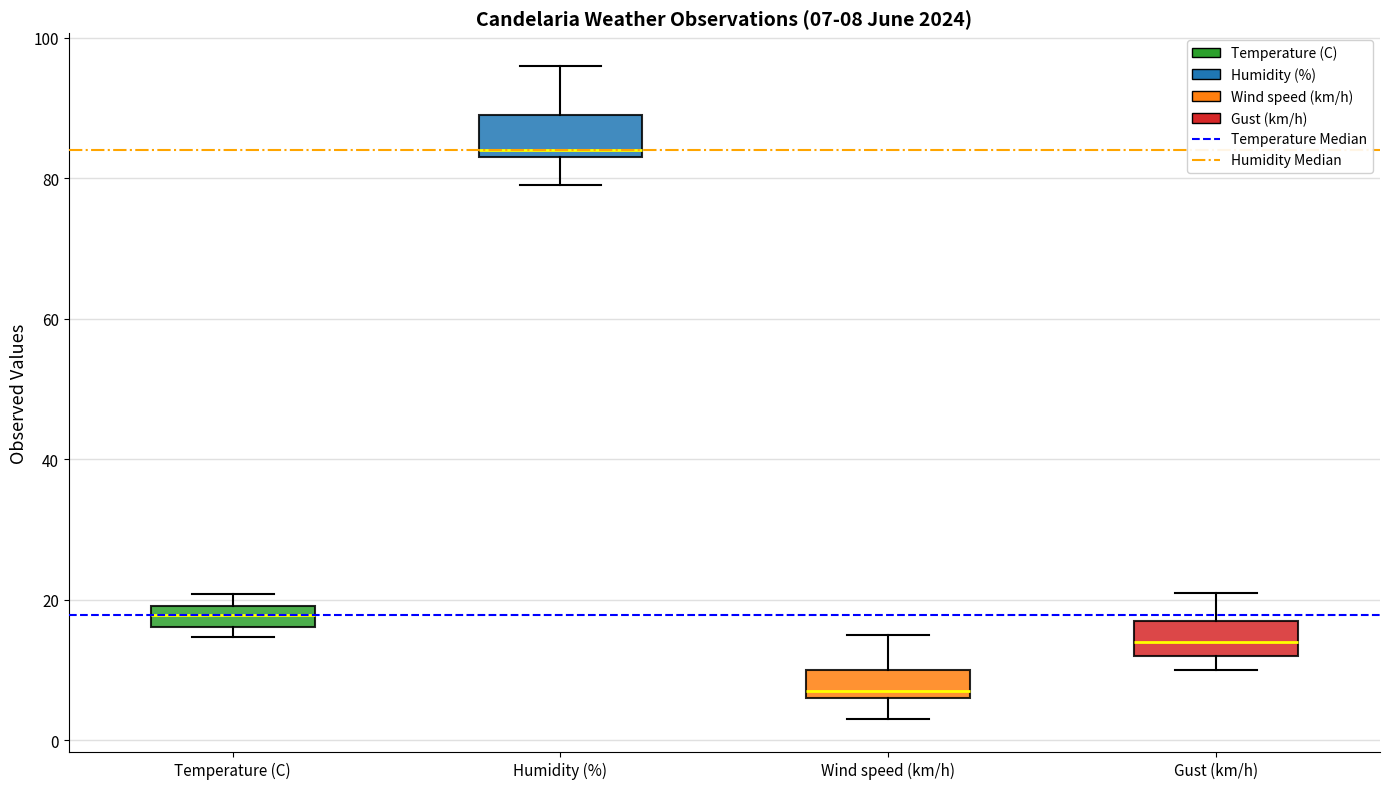

Which box's median line is the highest?

Humidity (%)